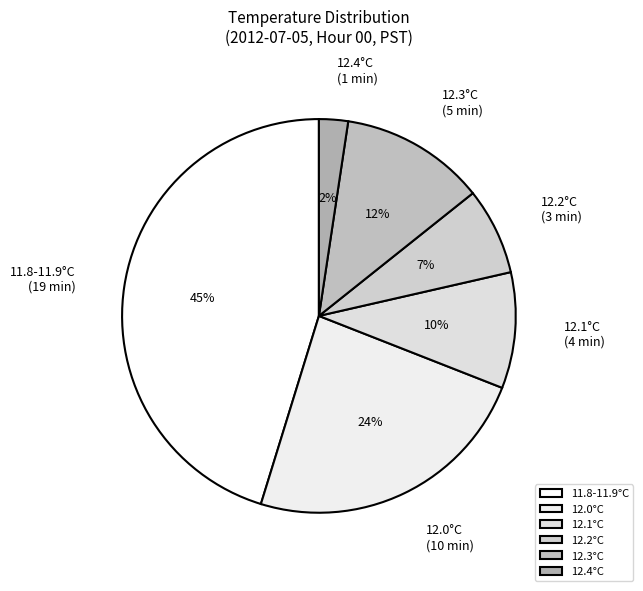

The 12.3°C slice represents 18% of the pie. True or false?

False